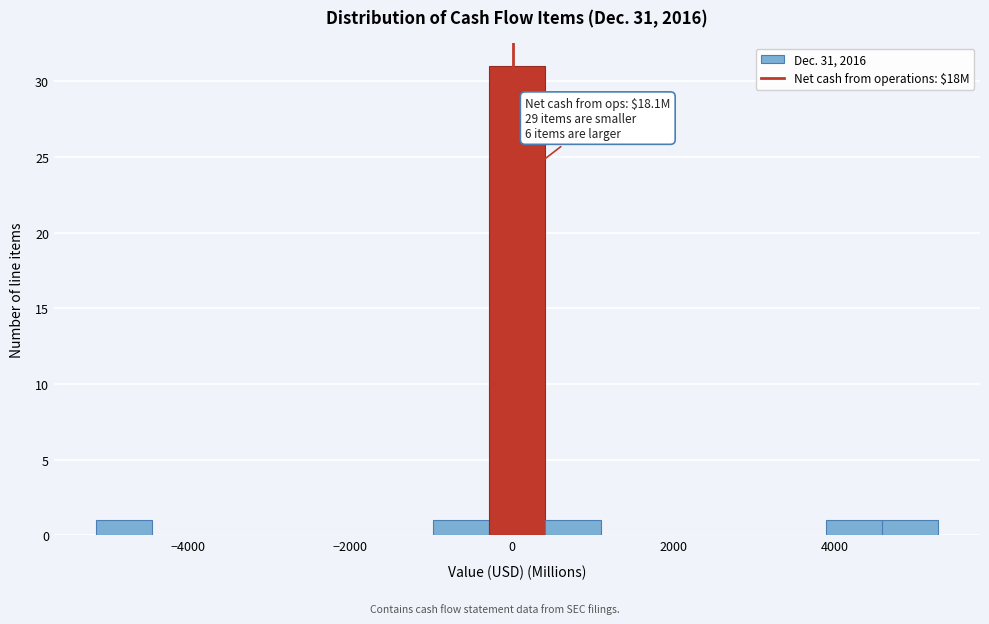

Around what value on the x-axis is the tallest bar? Give the approximate position of its centre, as read against the axis.

0